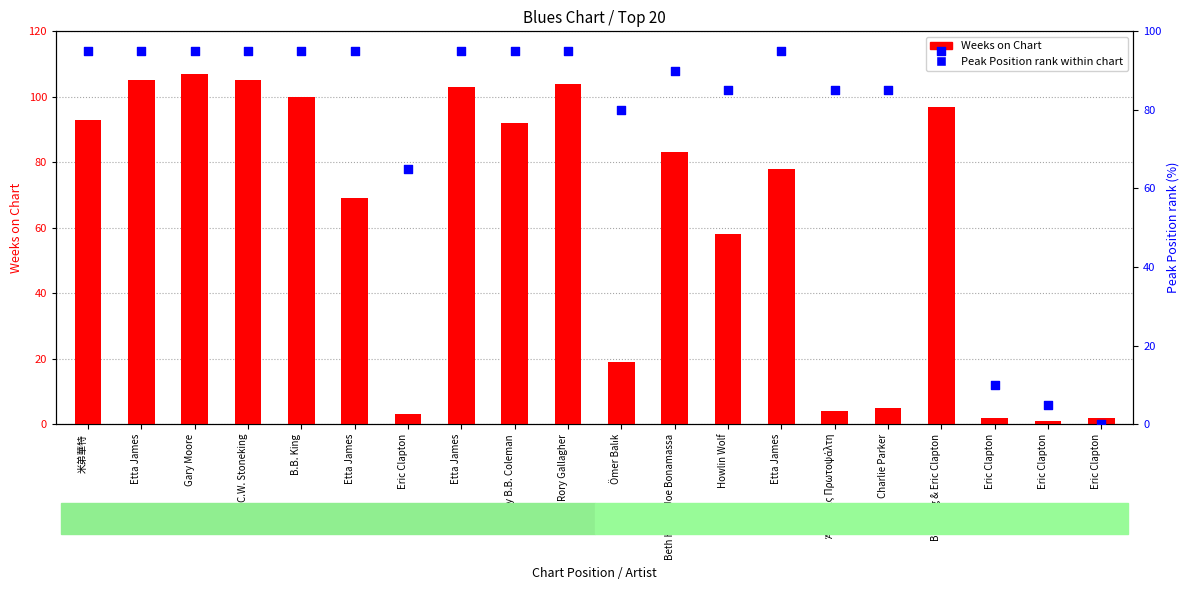

Which series has the largest Y range (max minus min)?

Weeks on Chart